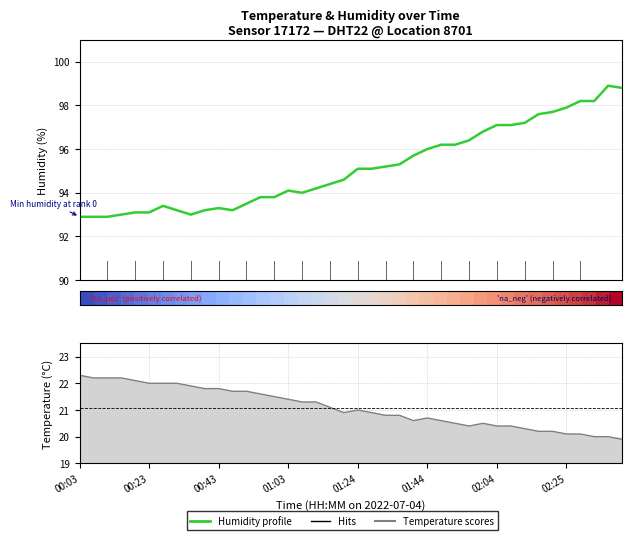

Which series has the largest range (max minus min)?

Humidity profile